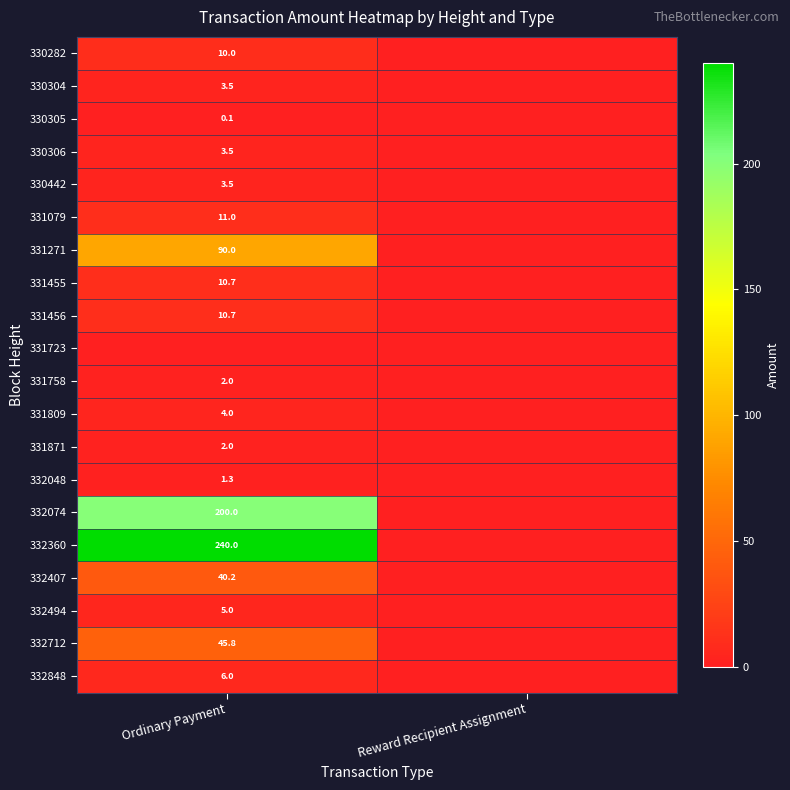

The value of 332360 at Ordinary Payment is 240.0. True or false?

True